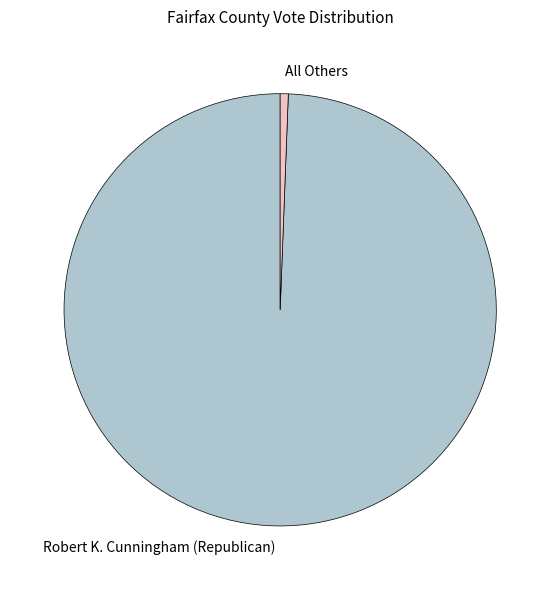

Count the number of slices in the pie.

2